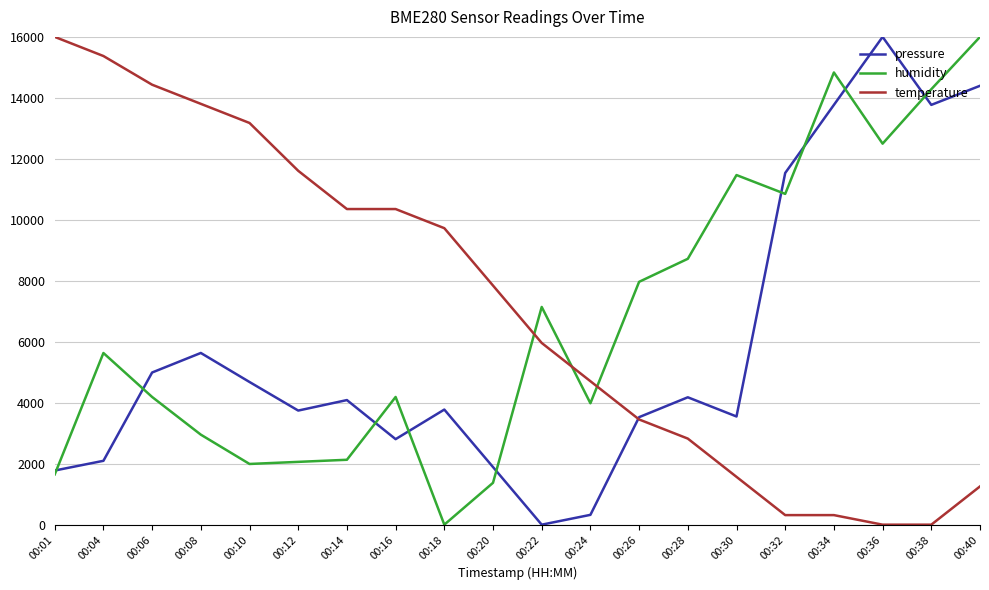

What is the average value of the humidity series?

6695.3